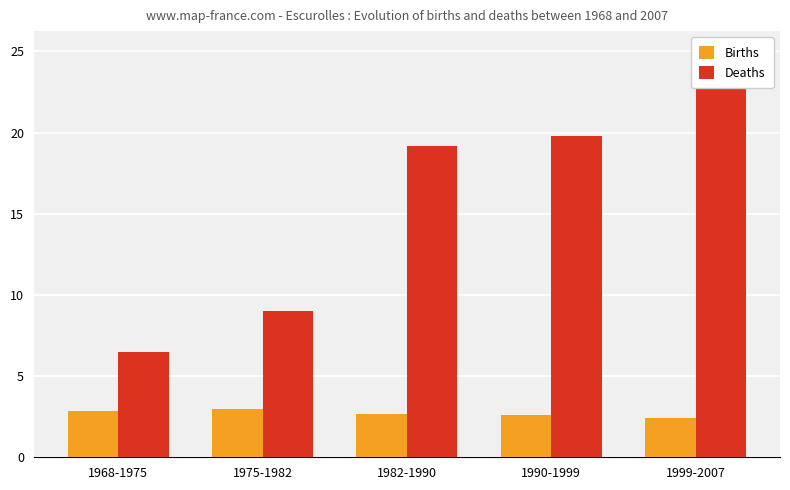

At which category is the sum across all series the highest?

1999-2007